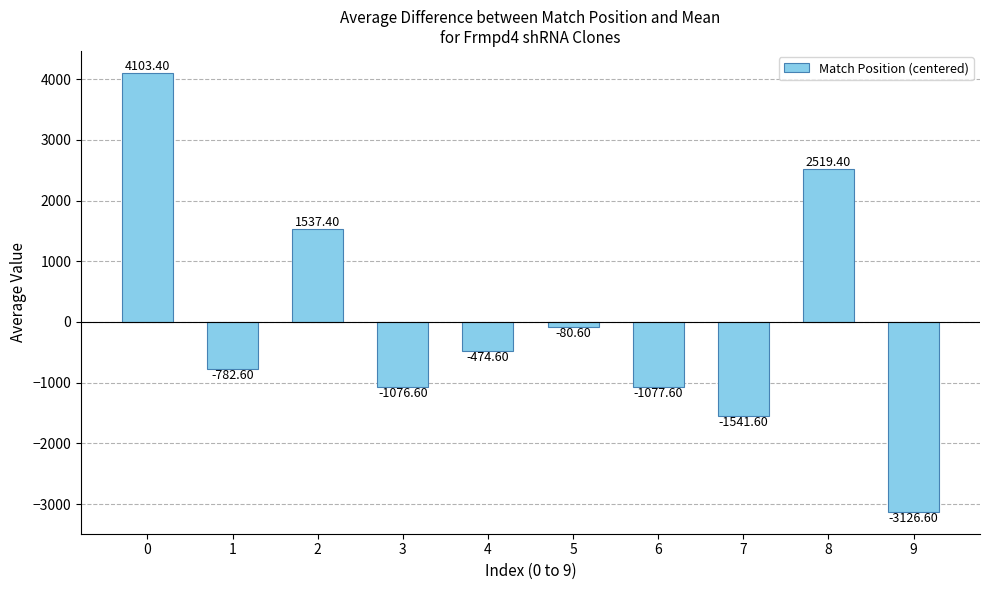

Are the bars grouped side by side (vs. stacked)?

No